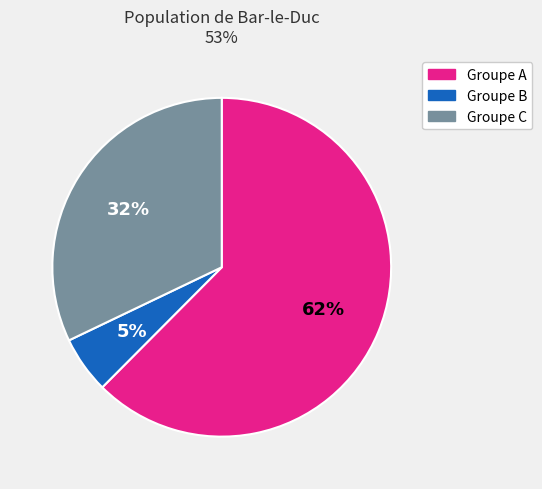

Is the sum of Groupe C and Groupe B greater than half?

No